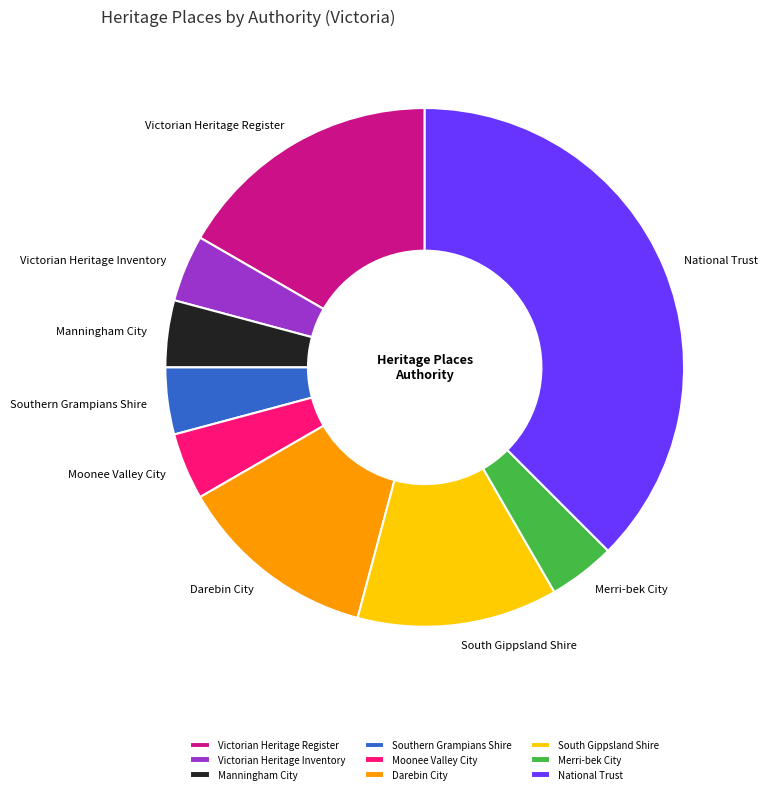

Is there a majority slice in this chart?

No